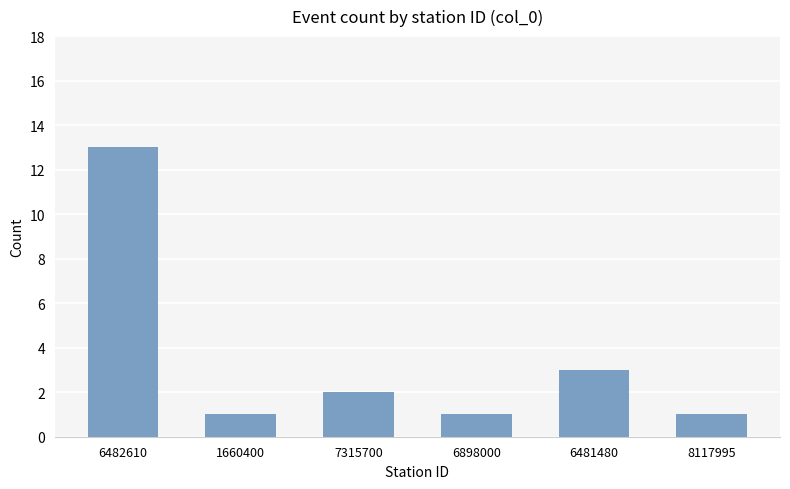

What is the label of the 4th bar from the right?

7315700